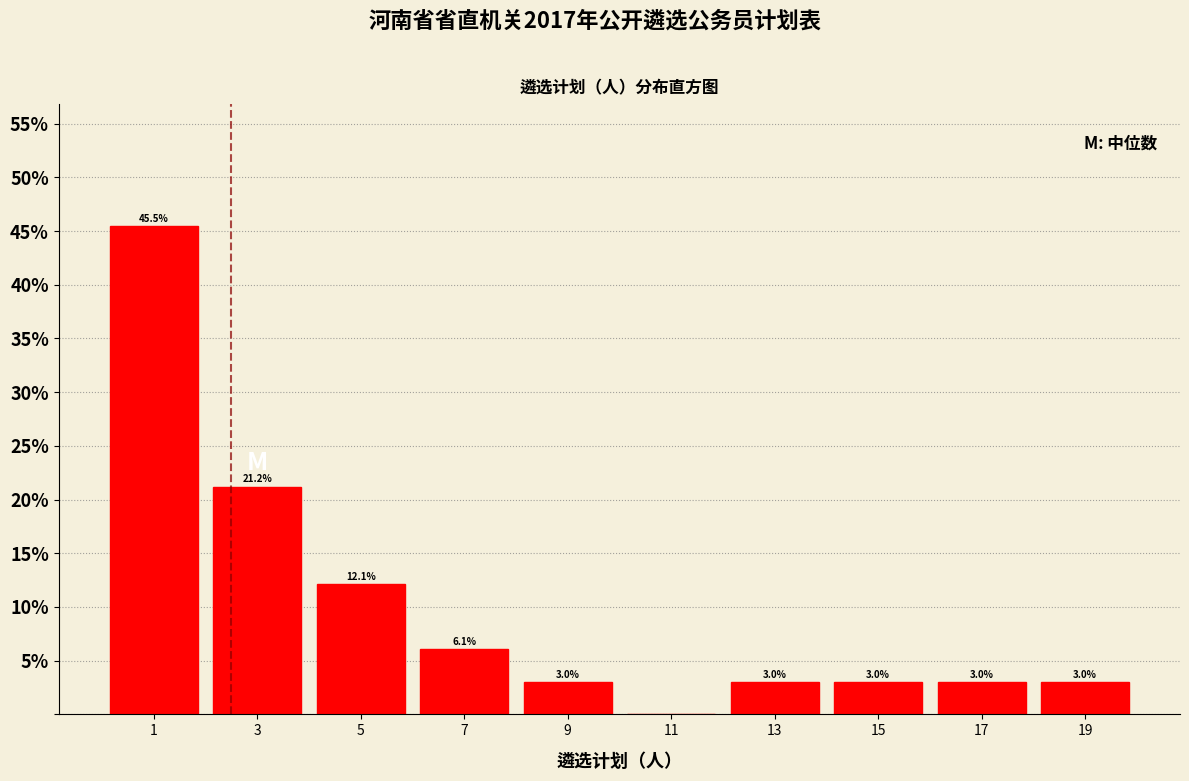

Reading left to right, extract all data points from this chart.

1=45.5	3=21.2	5=12.1	7=6.1	9=3.0	11=0.0	13=3.0	15=3.0	17=3.0	19=3.0